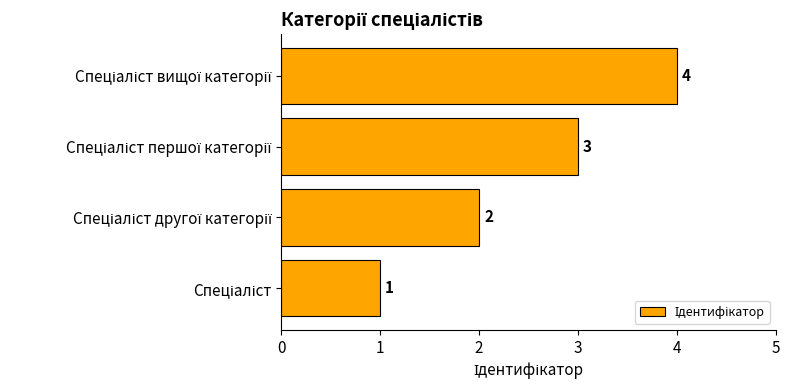

What is the sum of all values?

10